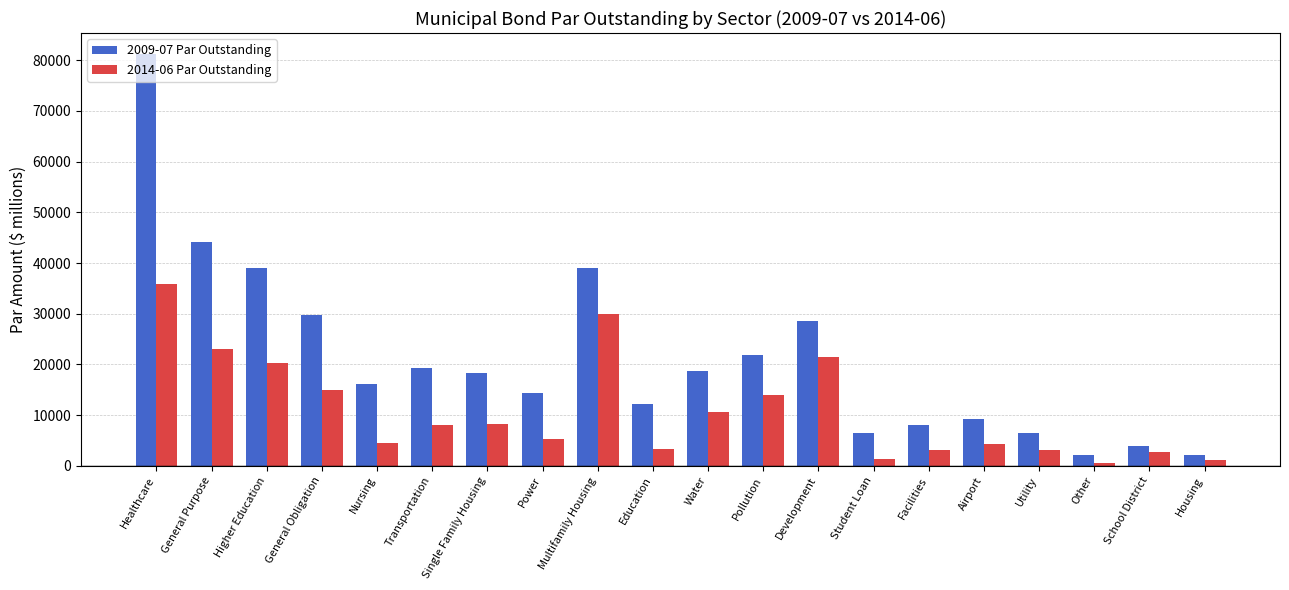

What is the total value across all series at Housing?

3232.7